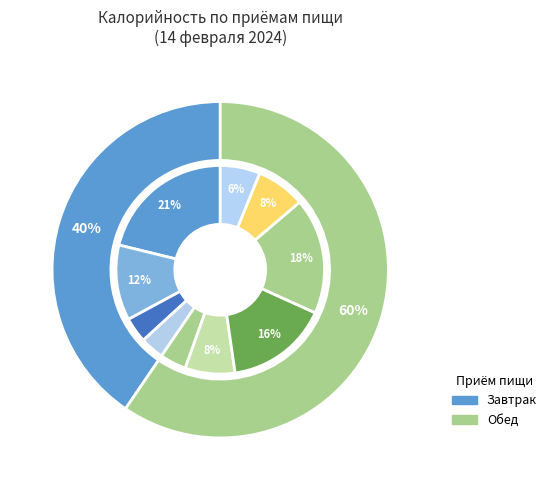

Rank the categories by value from lowest to highest.

Завтрак, Обед